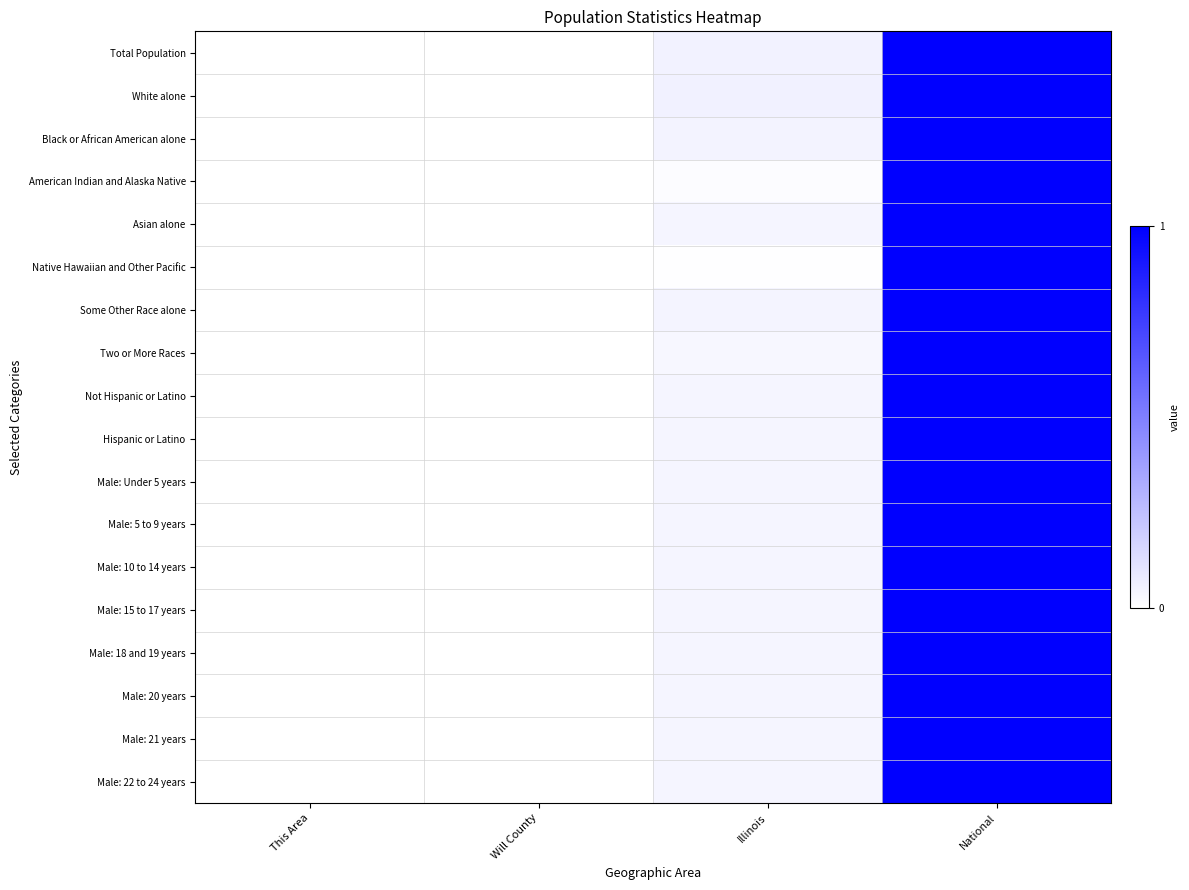

Reading right to left, transcribe all the data shown in this chart.

Total Population: National=1.0	Illinois=0.1	Will County=0.0	This Area=0.0
White alone: National=1.0	Illinois=0.1	Will County=0.0	This Area=0.0
Black or African American alone: National=1.0	Illinois=0.0	Will County=0.0	This Area=0.0
American Indian and Alaska Native: National=1.0	Illinois=0.0	Will County=0.0	This Area=0.0
Asian alone: National=1.0	Illinois=0.0	Will County=0.0	This Area=0.0
Native Hawaiian and Other Pacific: National=1.0	Illinois=0.0	Will County=0.0	This Area=0.0
Some Other Race alone: National=1.0	Illinois=0.0	Will County=0.0	This Area=0.0
Two or More Races: National=1.0	Illinois=0.0	Will County=0.0	This Area=0.0
Not Hispanic or Latino: National=1.0	Illinois=0.0	Will County=0.0	This Area=0.0
Hispanic or Latino: National=1.0	Illinois=0.0	Will County=0.0	This Area=0.0
Male: Under 5 years: National=1.0	Illinois=0.0	Will County=0.0	This Area=0.0
Male: 5 to 9 years: National=1.0	Illinois=0.0	Will County=0.0	This Area=0.0
Male: 10 to 14 years: National=1.0	Illinois=0.0	Will County=0.0	This Area=0.0
Male: 15 to 17 years: National=1.0	Illinois=0.0	Will County=0.0	This Area=0.0
Male: 18 and 19 years: National=1.0	Illinois=0.0	Will County=0.0	This Area=0.0
Male: 20 years: National=1.0	Illinois=0.0	Will County=0.0	This Area=0.0
Male: 21 years: National=1.0	Illinois=0.0	Will County=0.0	This Area=0.0
Male: 22 to 24 years: National=1.0	Illinois=0.0	Will County=0.0	This Area=0.0